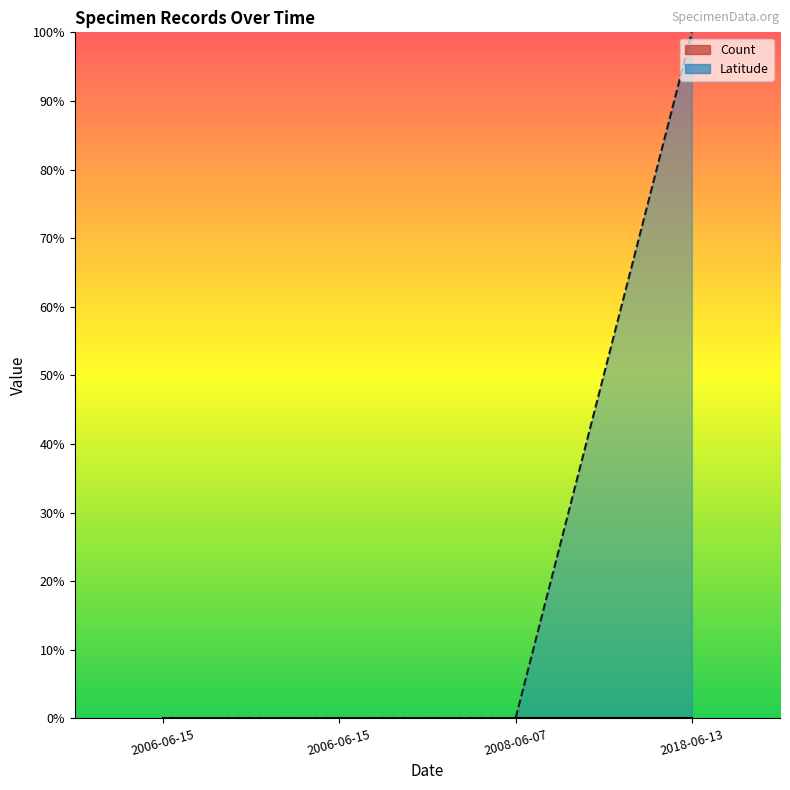

What is the label of the 1st point from the right?

2018-06-13